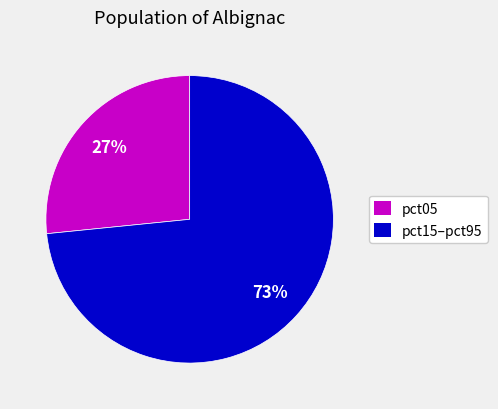

To the nearest percent, what is the average slice percentage?

50%